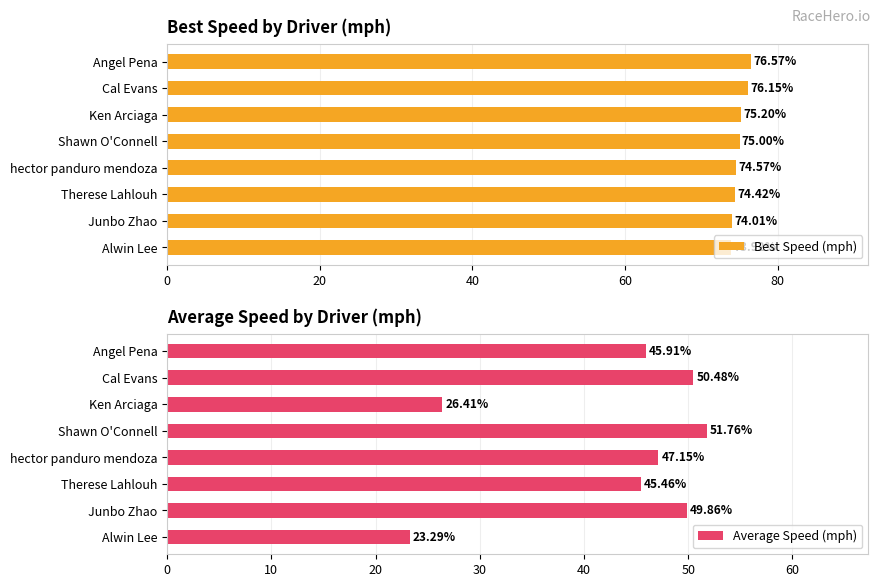

What is the difference between the maximum and minimum values in the Average Speed (mph) series?

28.5